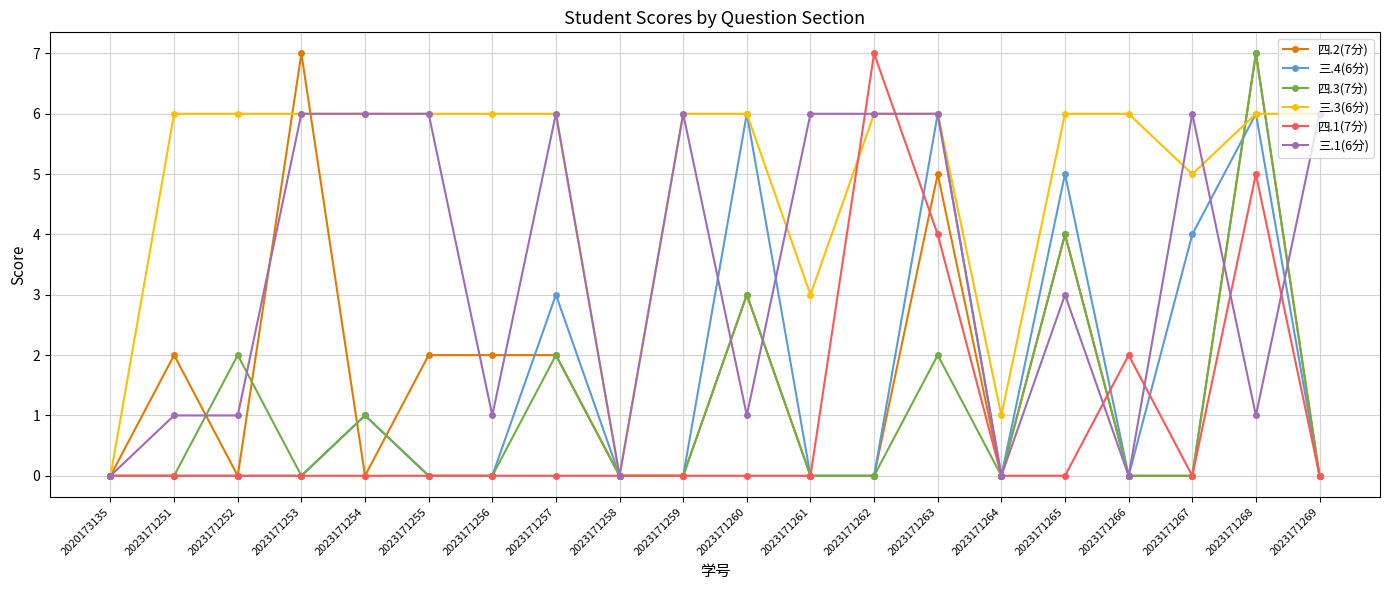

Is the value of 四.3(7分) at 2023171257 greater than the value of 三.1(6分) at 2023171263?

No